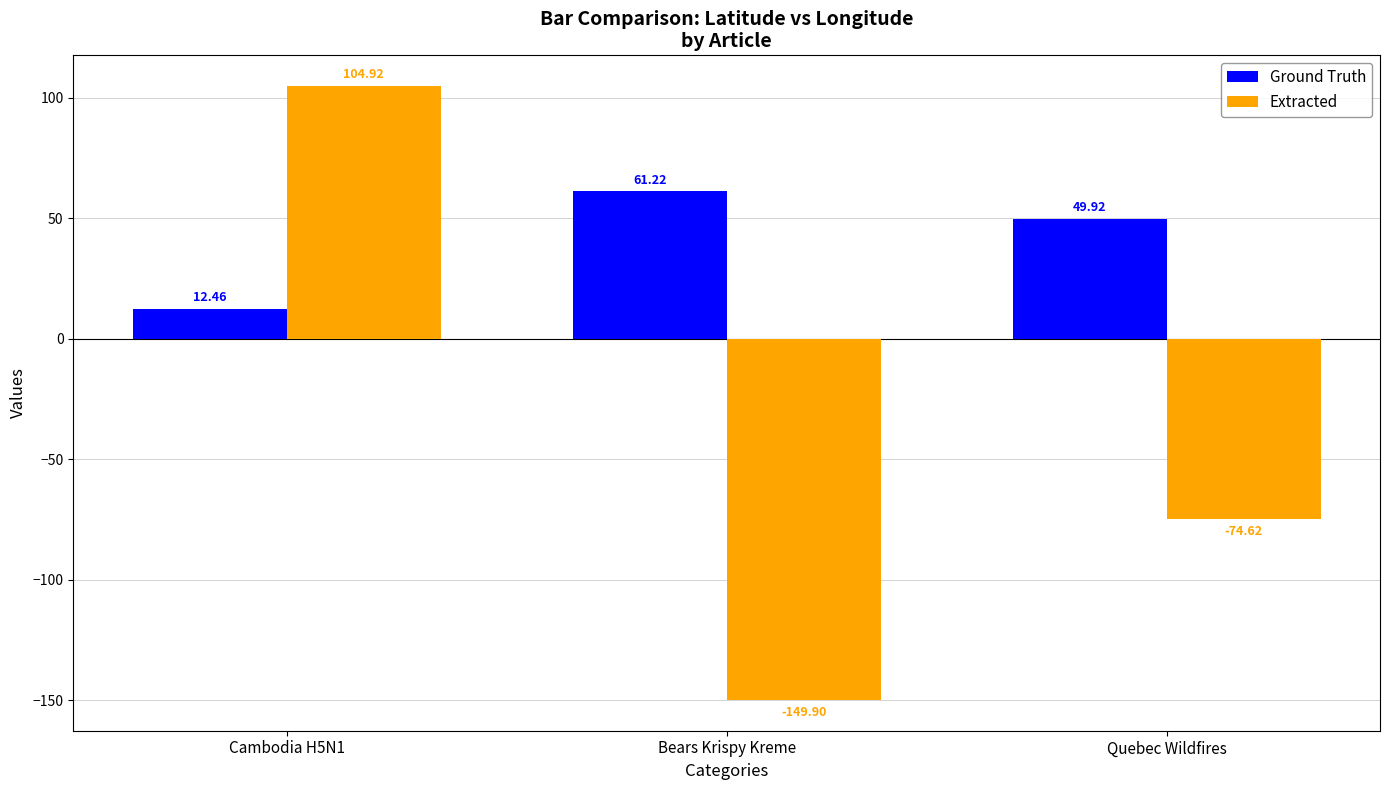

Which series changed the most between Cambodia H5N1 and Bears Krispy Kreme?

Extracted